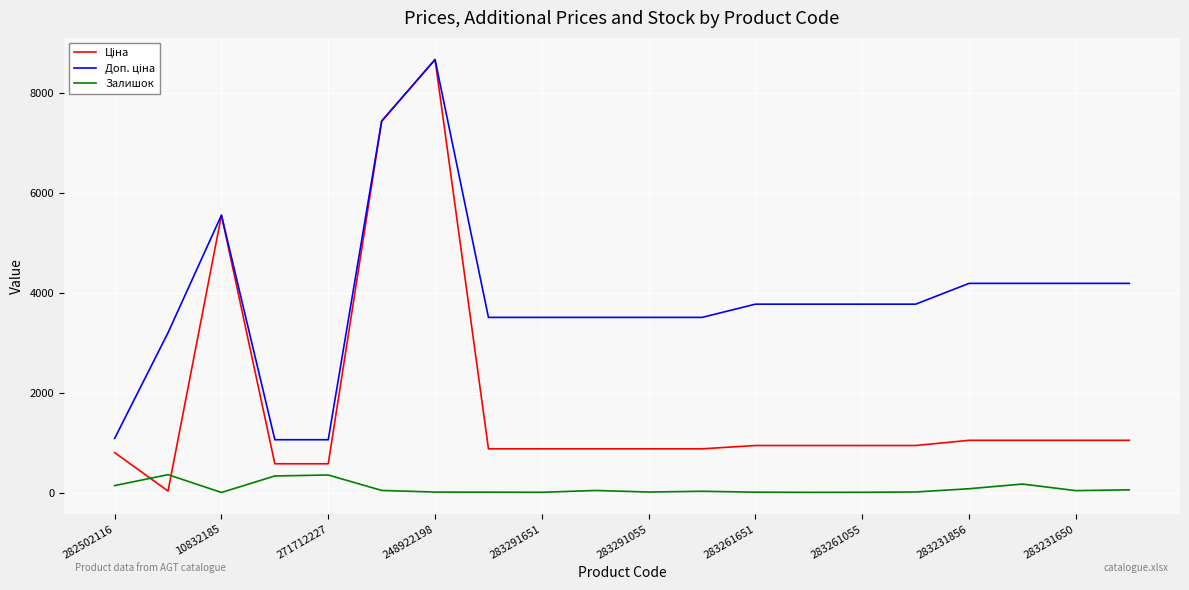

What is the maximum value shown in the chart?

8679.5